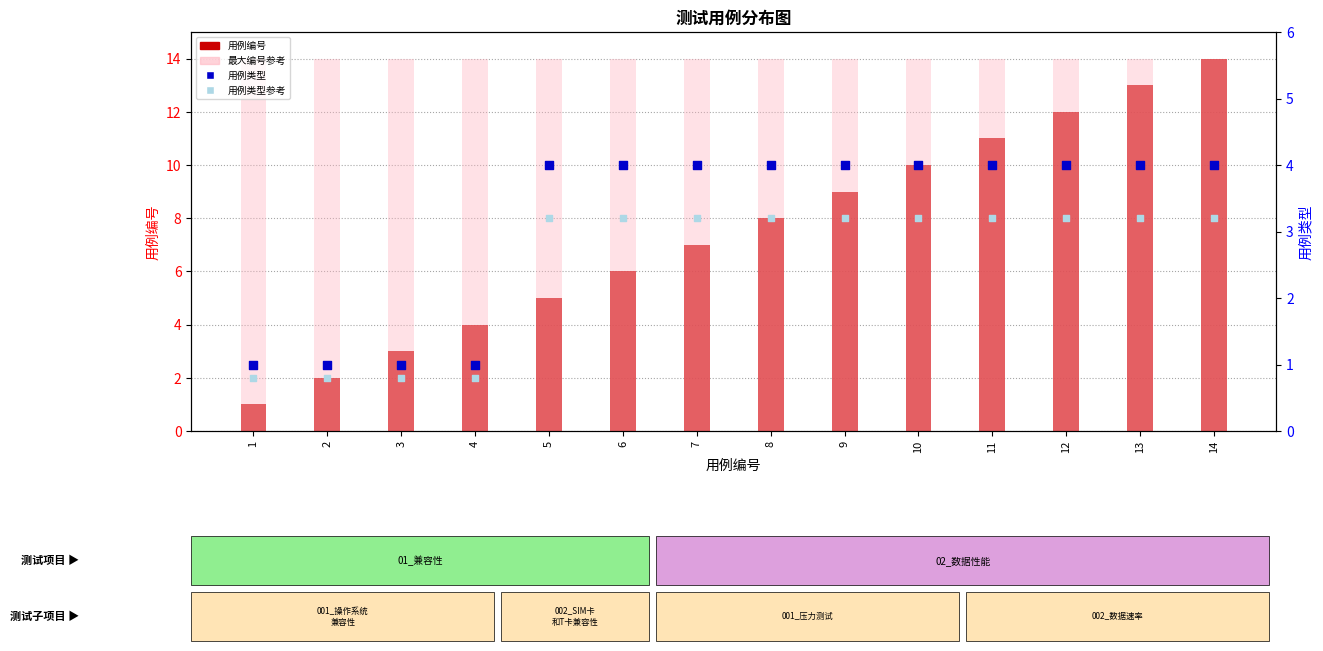

What is the total value across all series at 2?

17.8